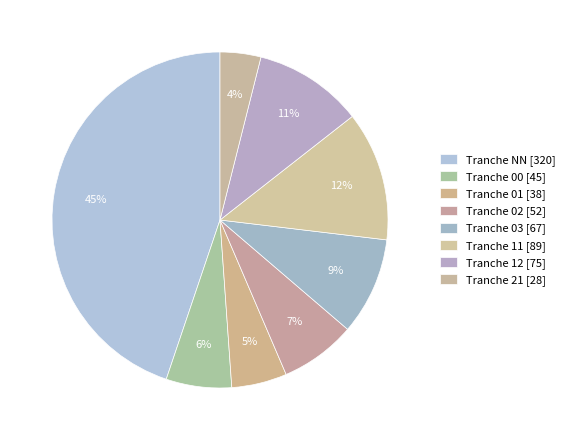

Count the number of slices in the pie.

8